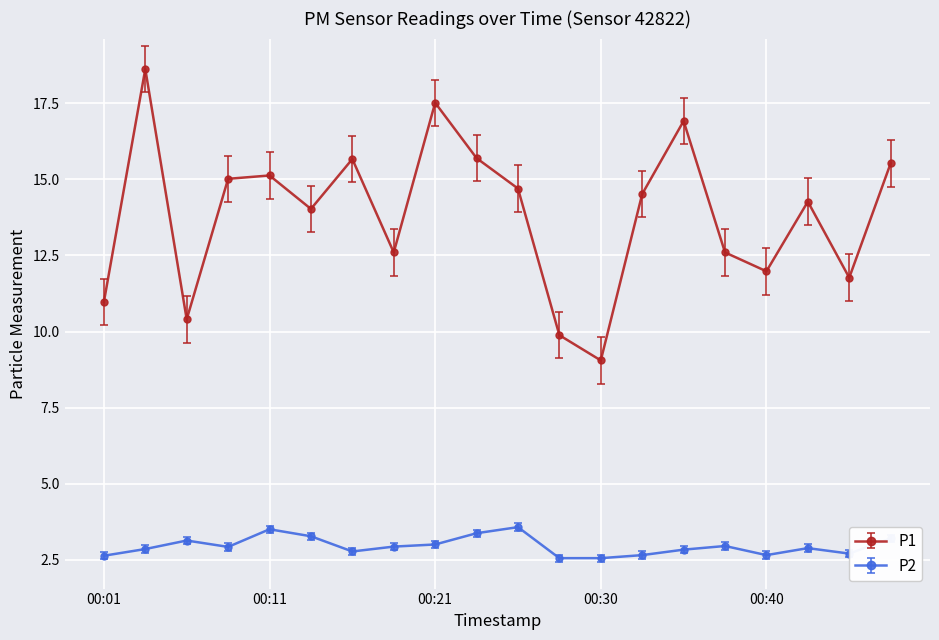

What is the value of the P1 point at the 4th from the left?

15.0